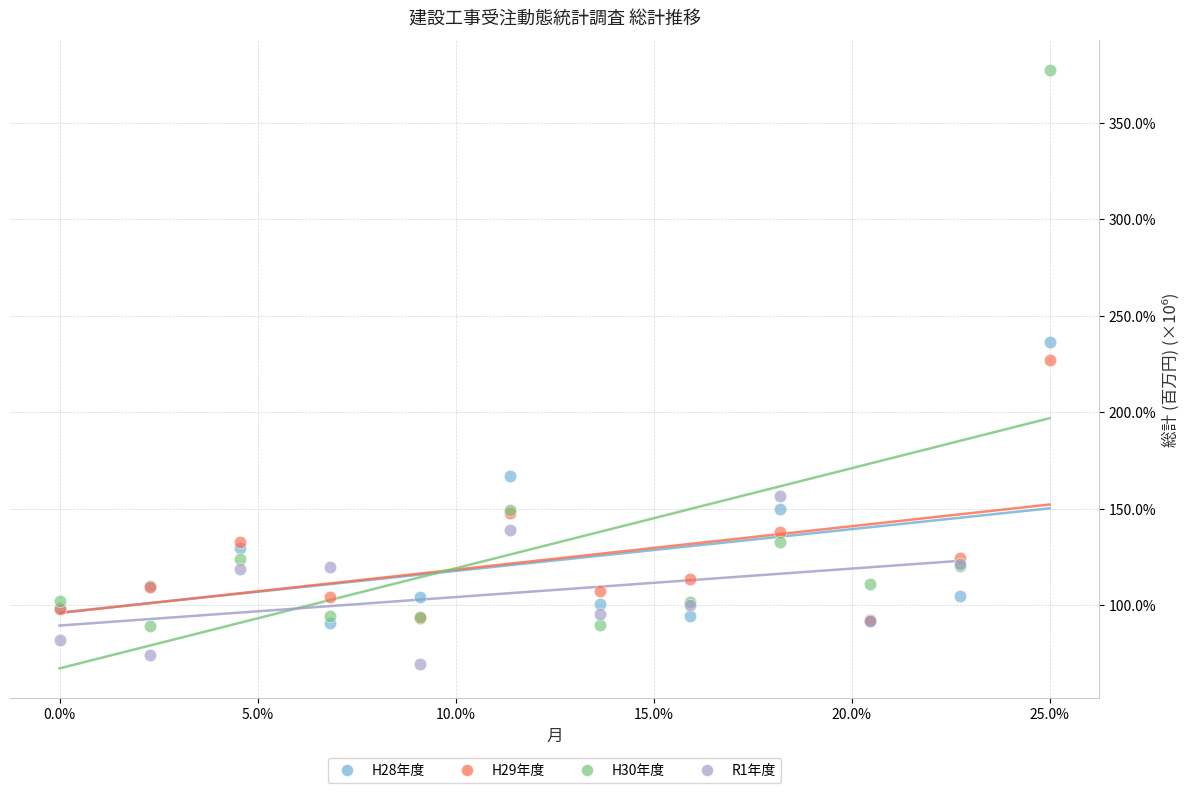

Which series has the widest spread of Y values?

H30年度